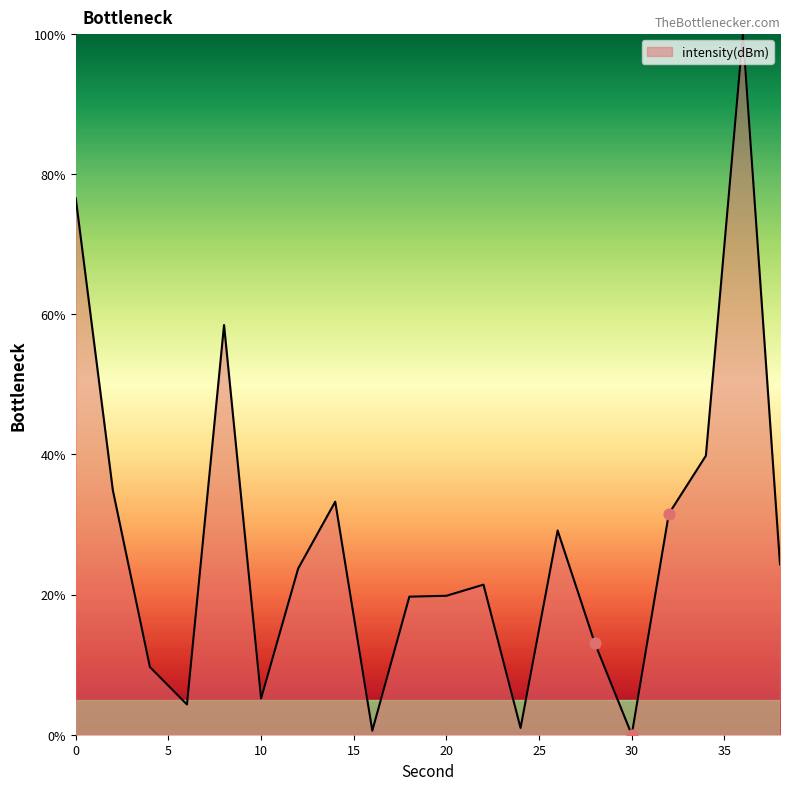

What is the greatest value displayed?

100.0